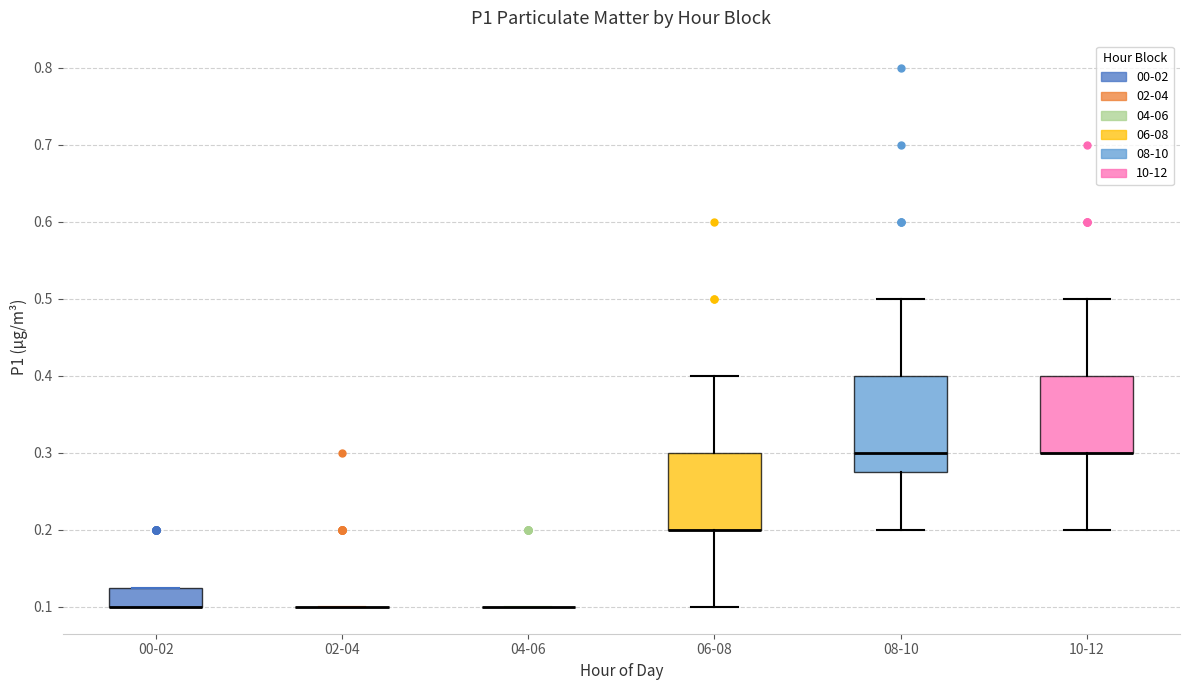

Comparing the boxes themselves (not the whiskers), which one is the tallest?

08-10